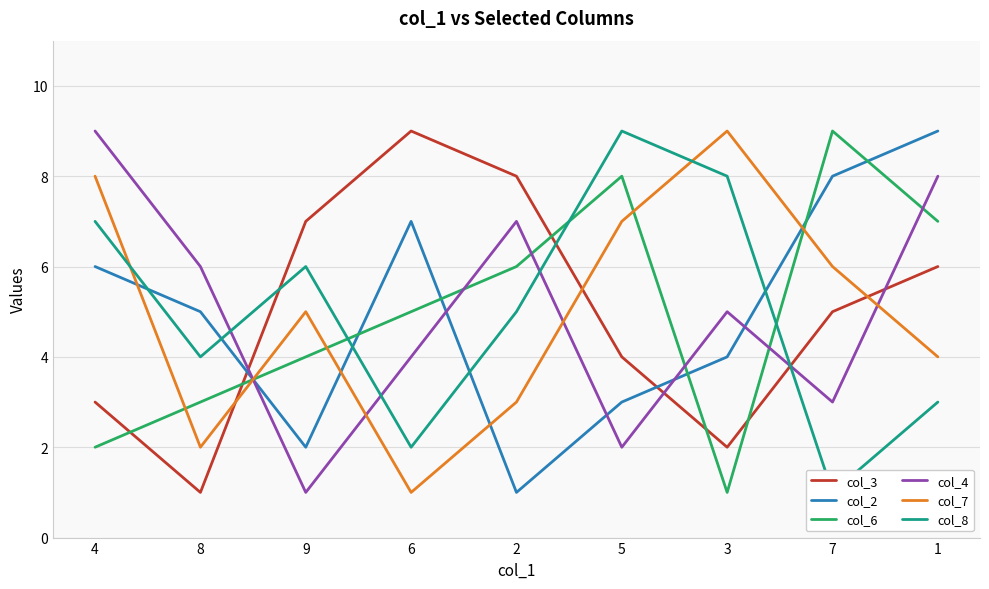

How many interior local valleys does the col_6 series have?

1